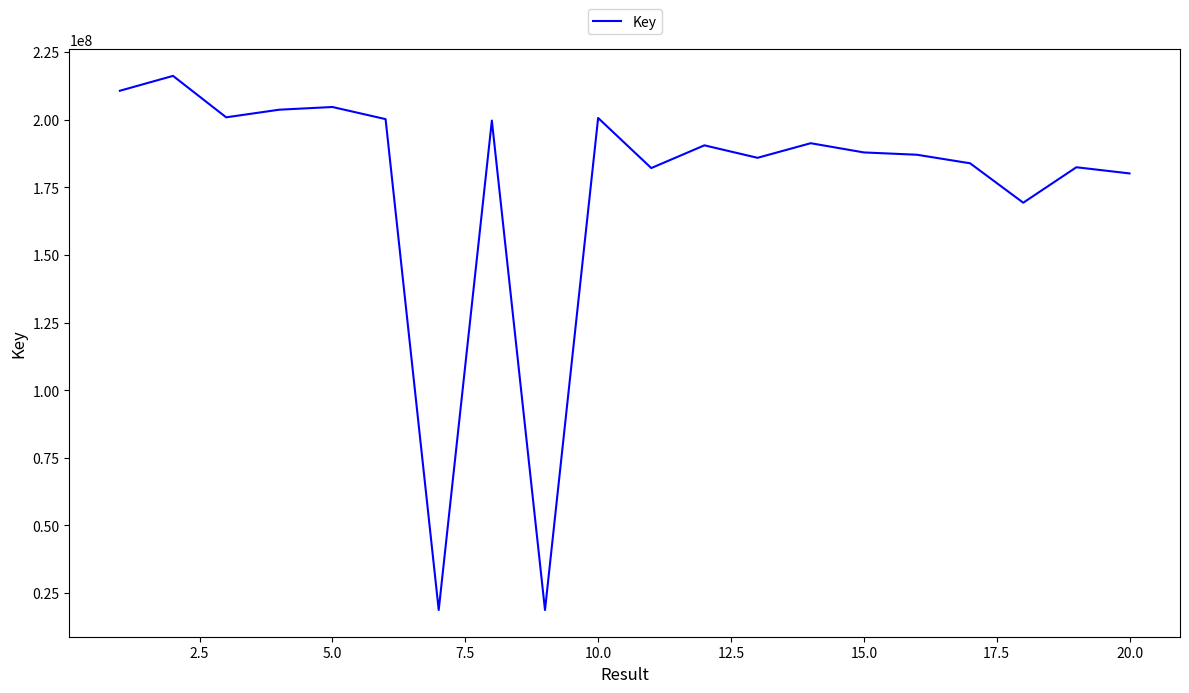

Does the chart have visible grid lines?

No